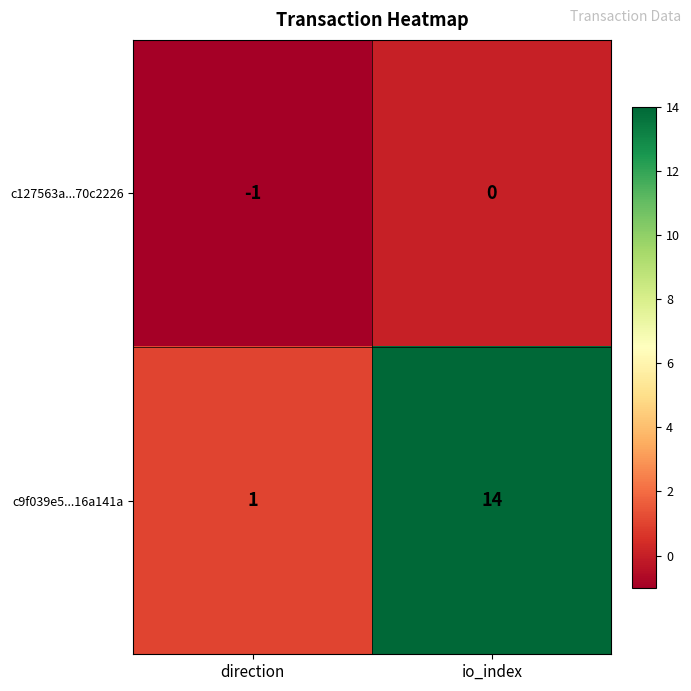

At which category is the sum across all series the highest?

io_index